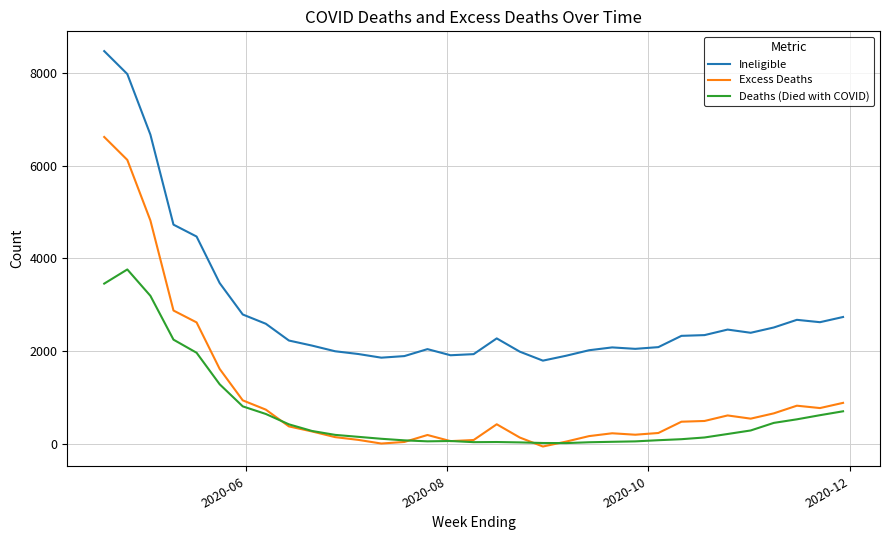

Rank the series by their average value, from lowest to highest.

Deaths (Died with COVID), Excess Deaths, Ineligible